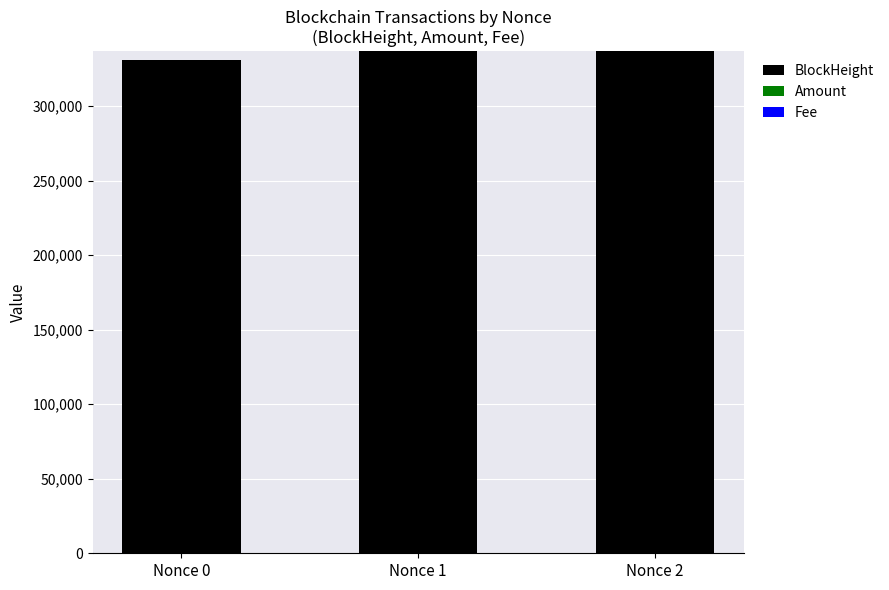

What is the maximum value for BlockHeight?

336740.0